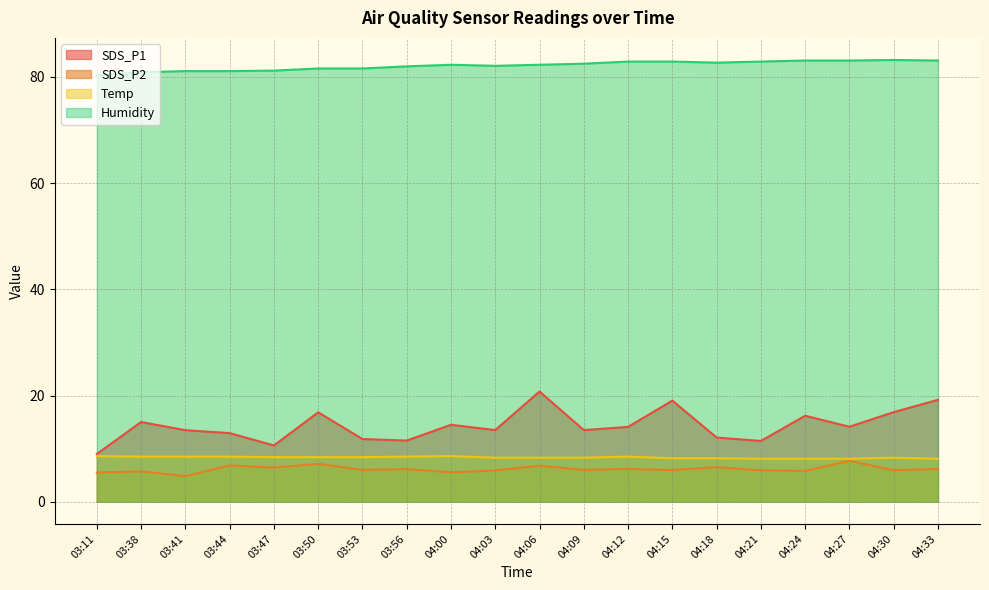

What is the label of the 6th point from the left?

03:50